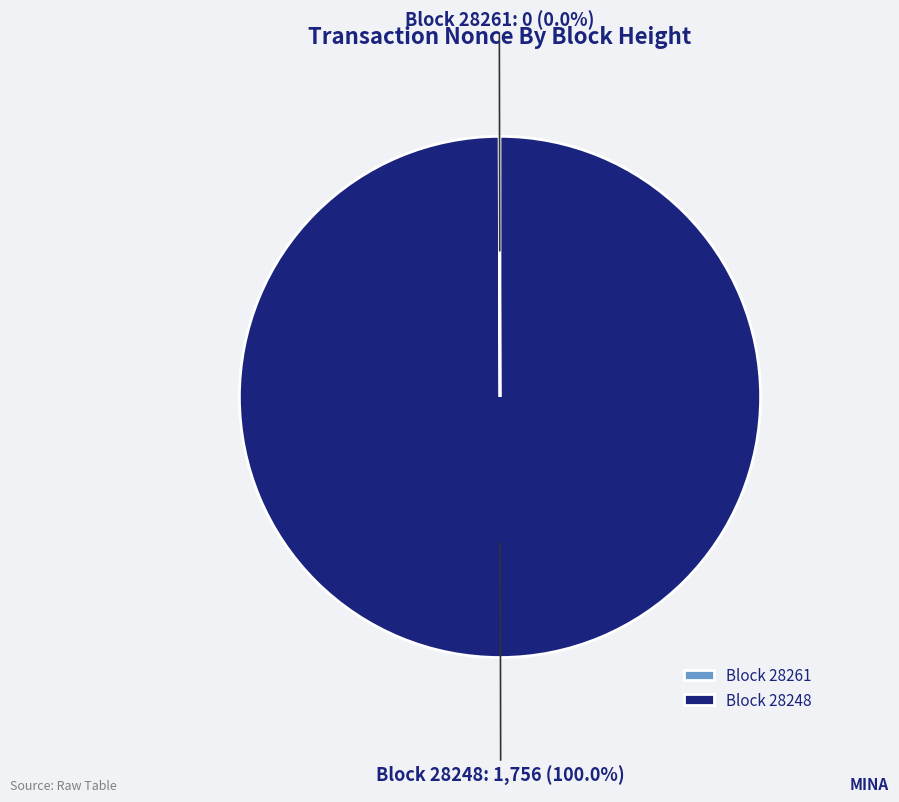

Does any single category account for the majority?

Yes